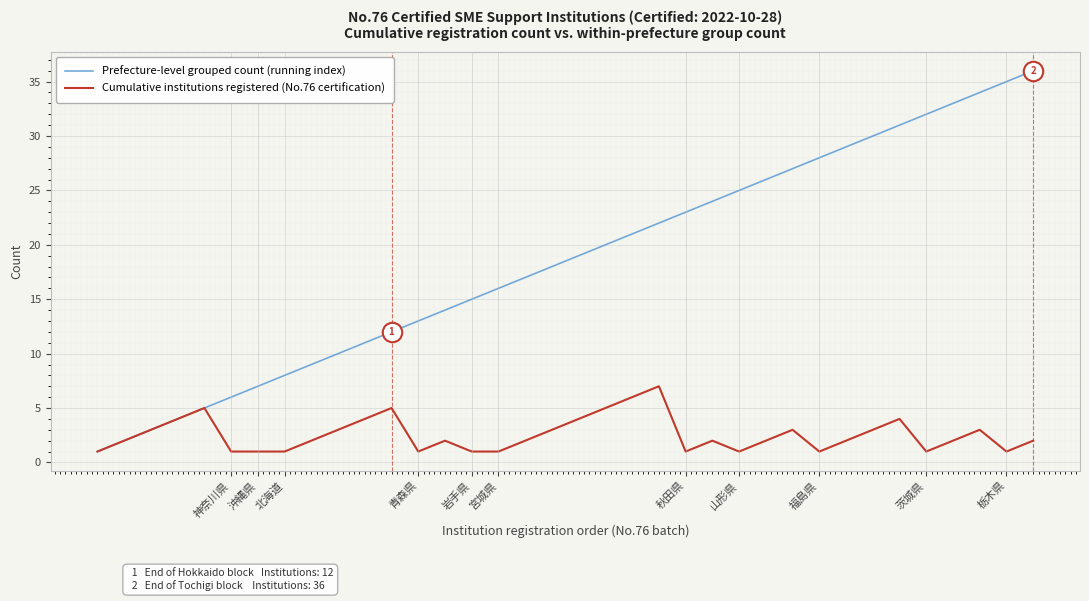

What is the maximum value for Prefecture-level grouped count (running index)?

36